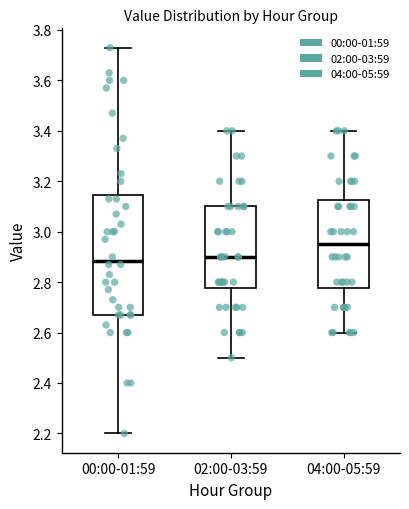

Which box is the tallest, from its lower edge to its upper edge?

00:00-01:59